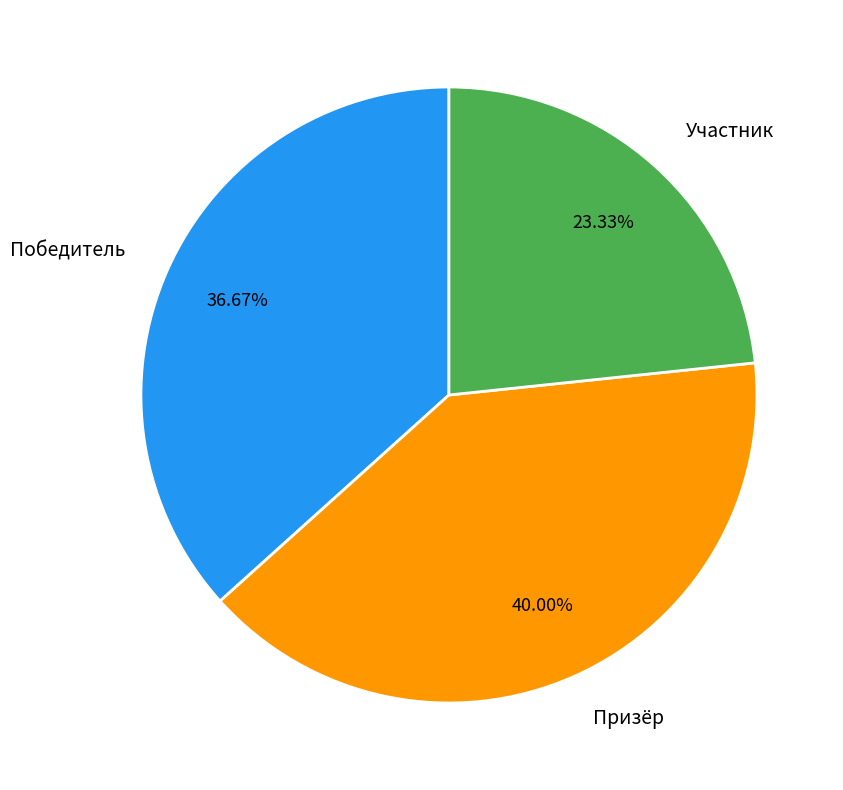

To the nearest percent, what is the difference between the largest and smallest slice percentages?

17%